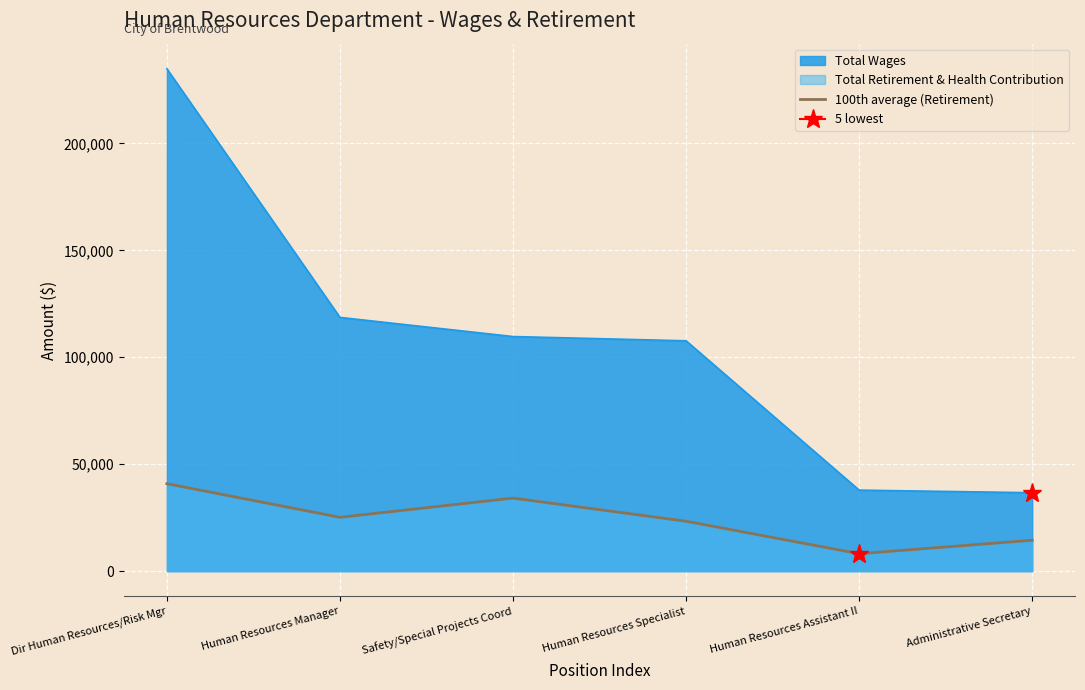

What is the minimum value shown in the chart?

8152